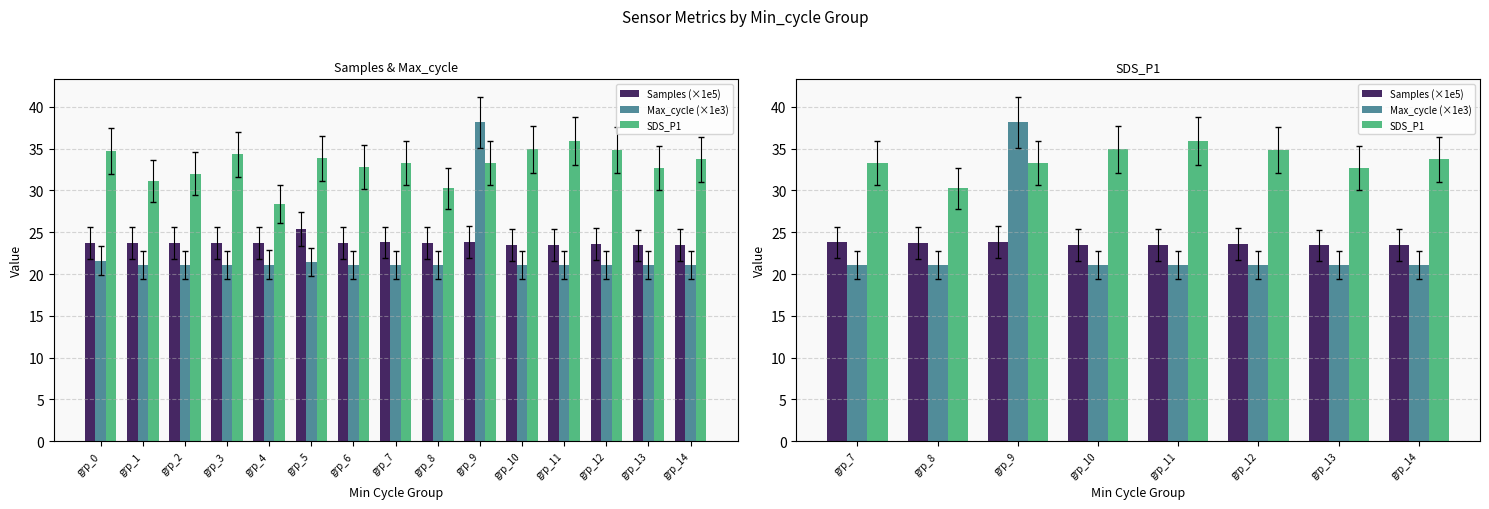

Count the number of categories in the chart.

8